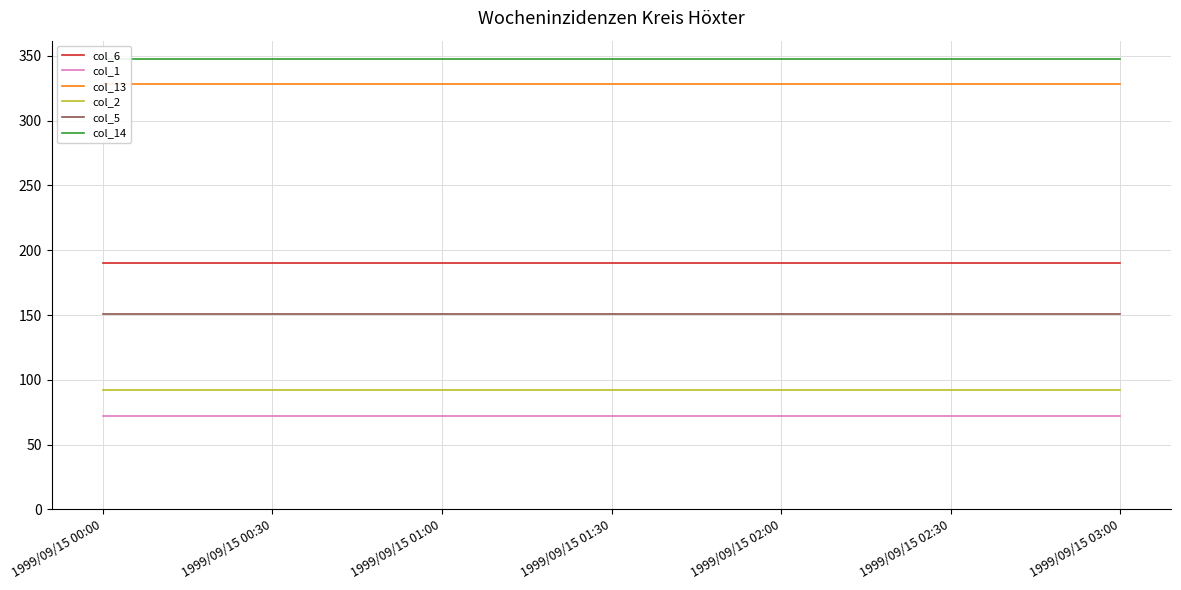

What is the value of the col_5 point at the 18th from the left?

151.0